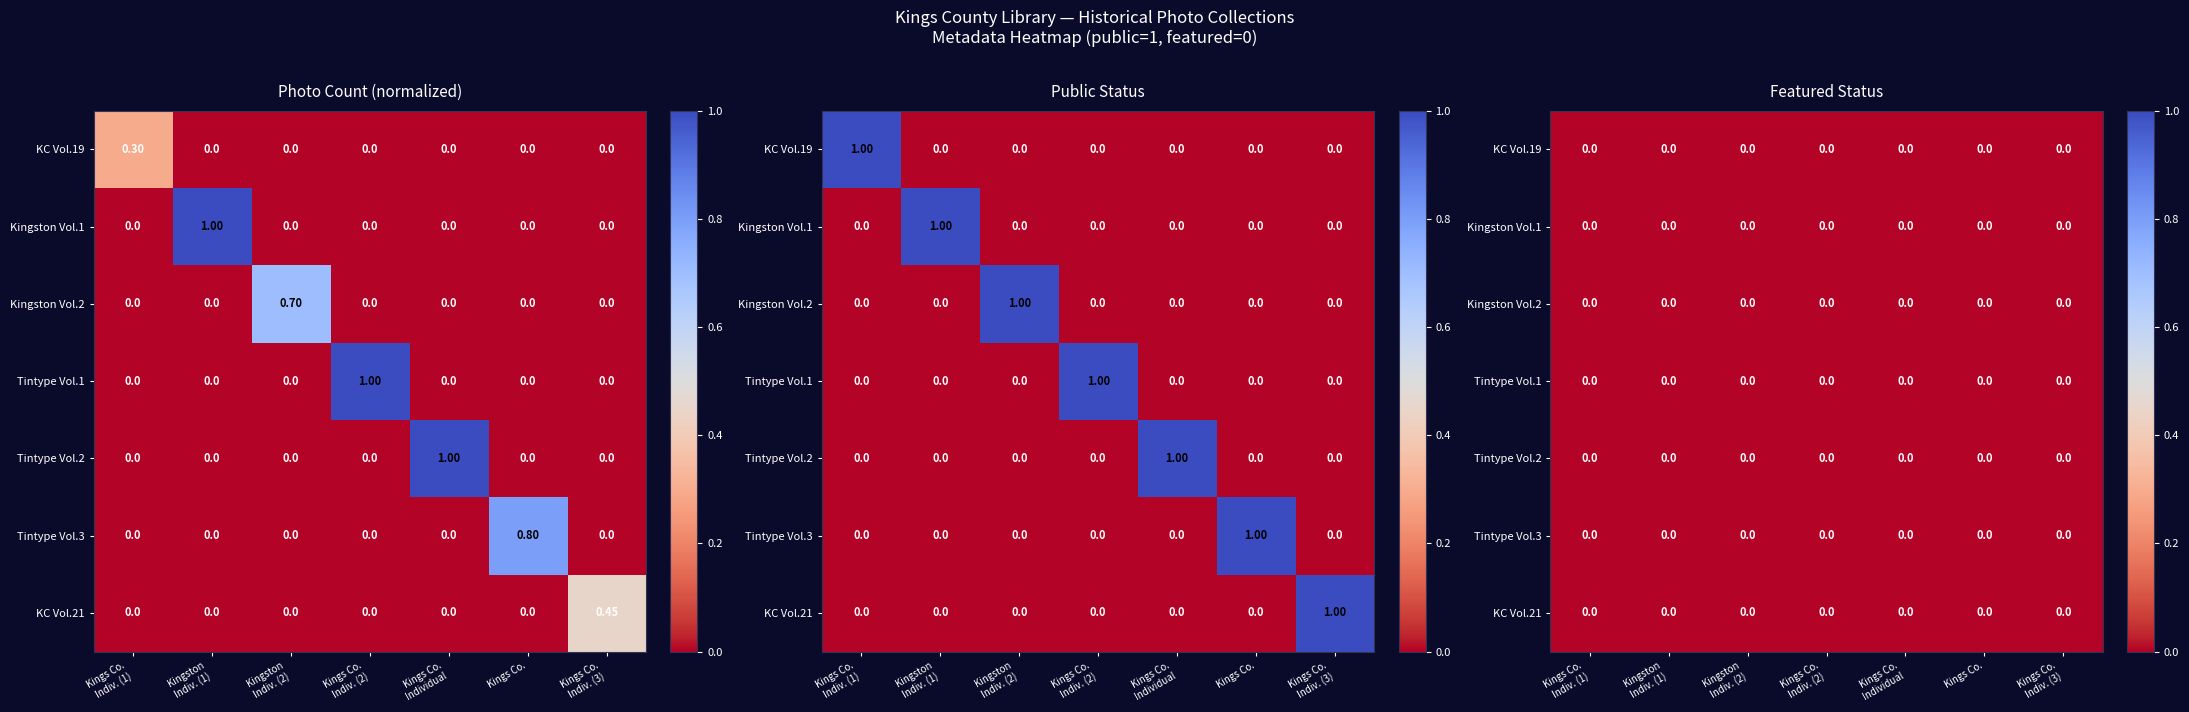

Is it true that Tintype Portraits Vol. 3 equals -0.6 at Kingston Indiv. (2)?

False